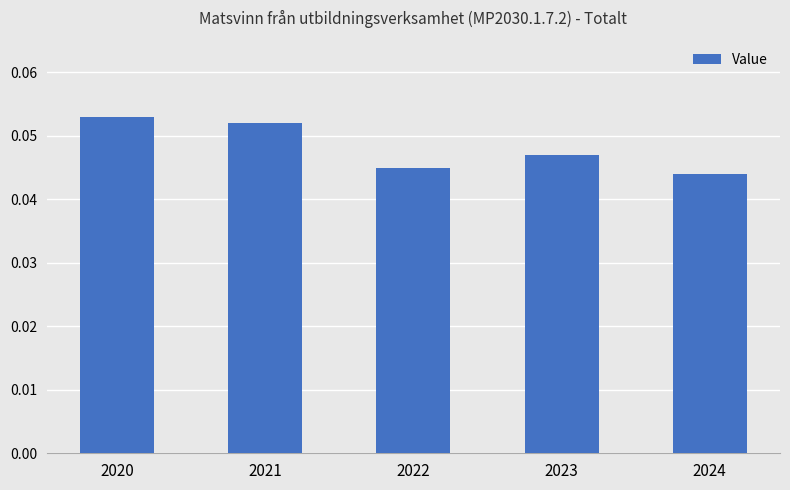

How many values are between 0 and 1?

5